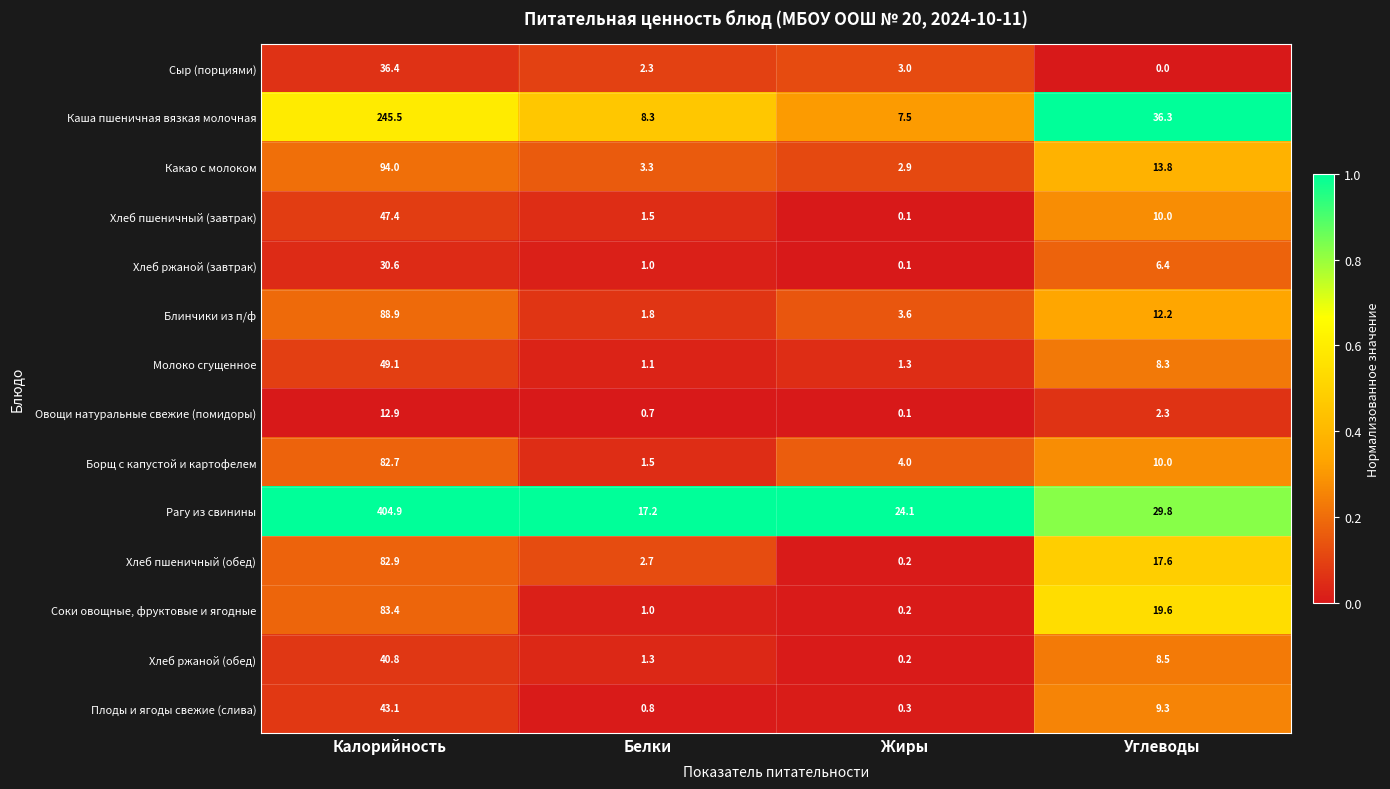

At which category is the sum across all series the highest?

Калорийность